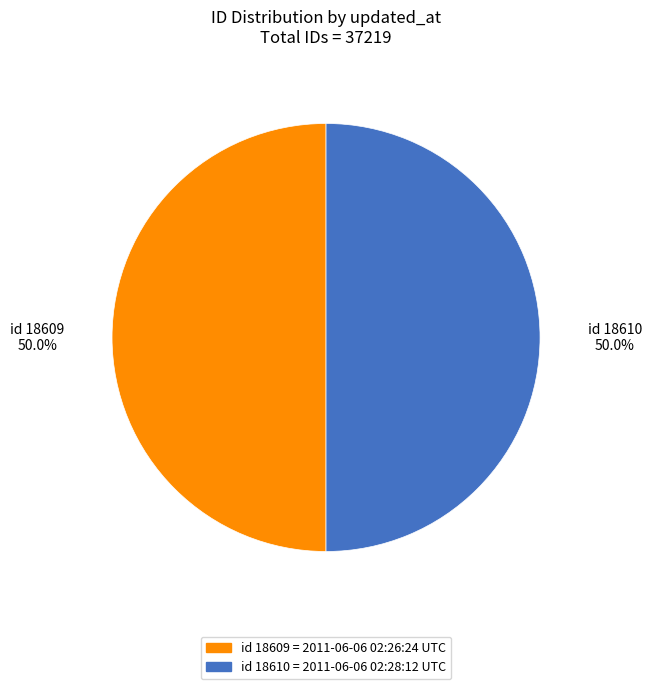

Count the number of slices in the pie.

2